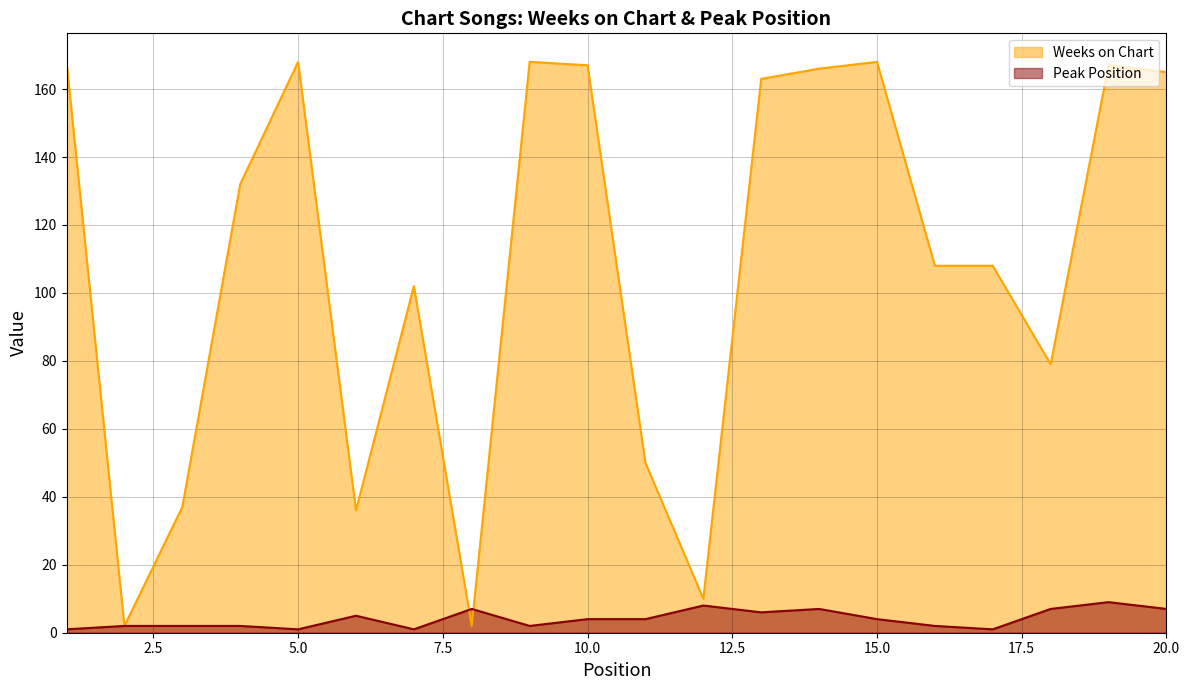

What is the difference between the Peak Position values at 14 and 2?

5